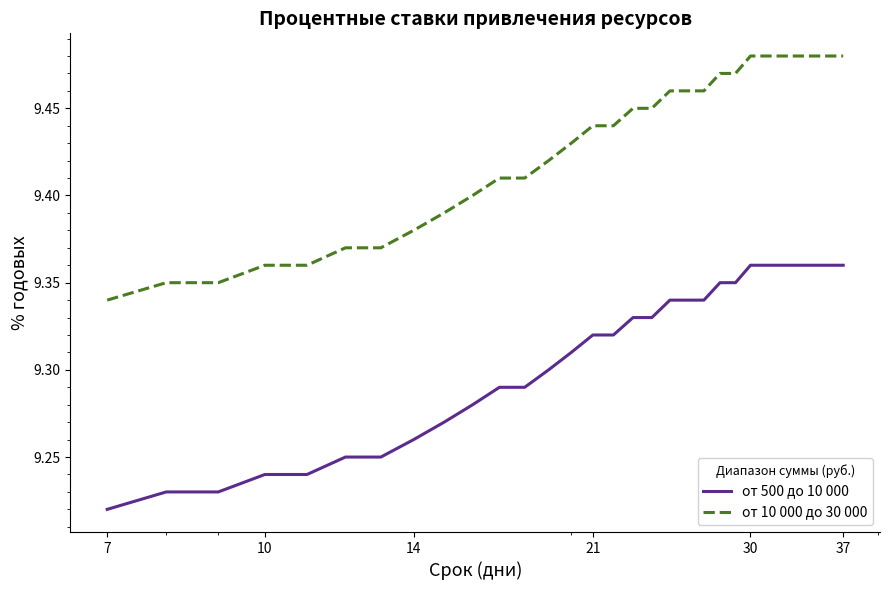

True or false: от 500 до 10 000 and от 10 000 до 30 000 cross at least once.

False